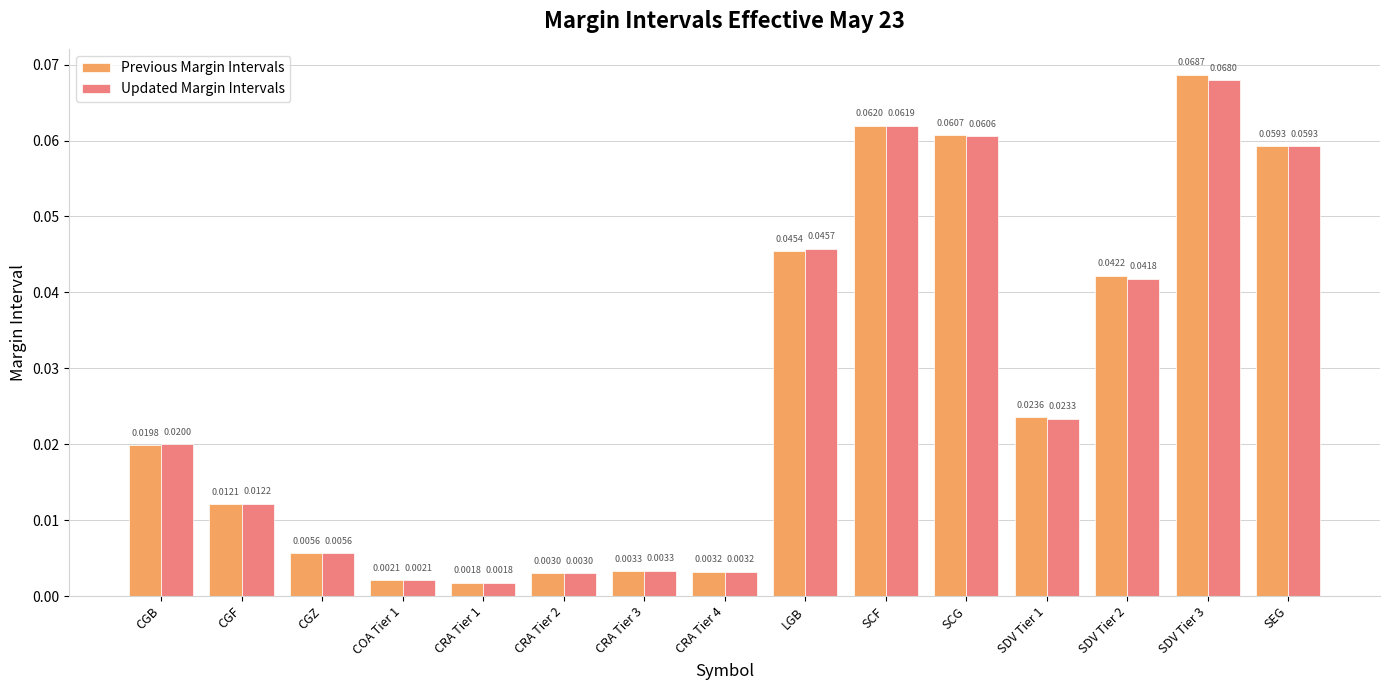

Are the bars horizontal?

No